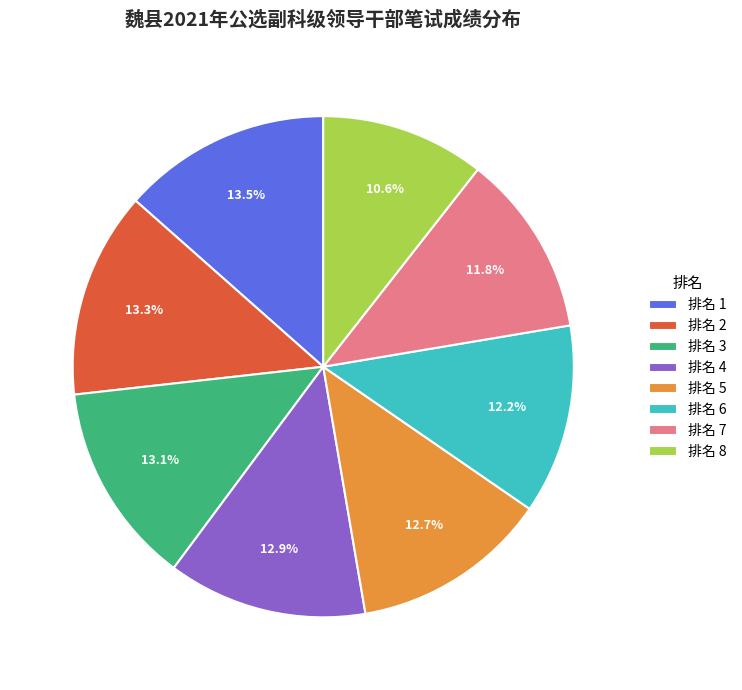

What portion of the pie excludes 排名 2?

86.7%